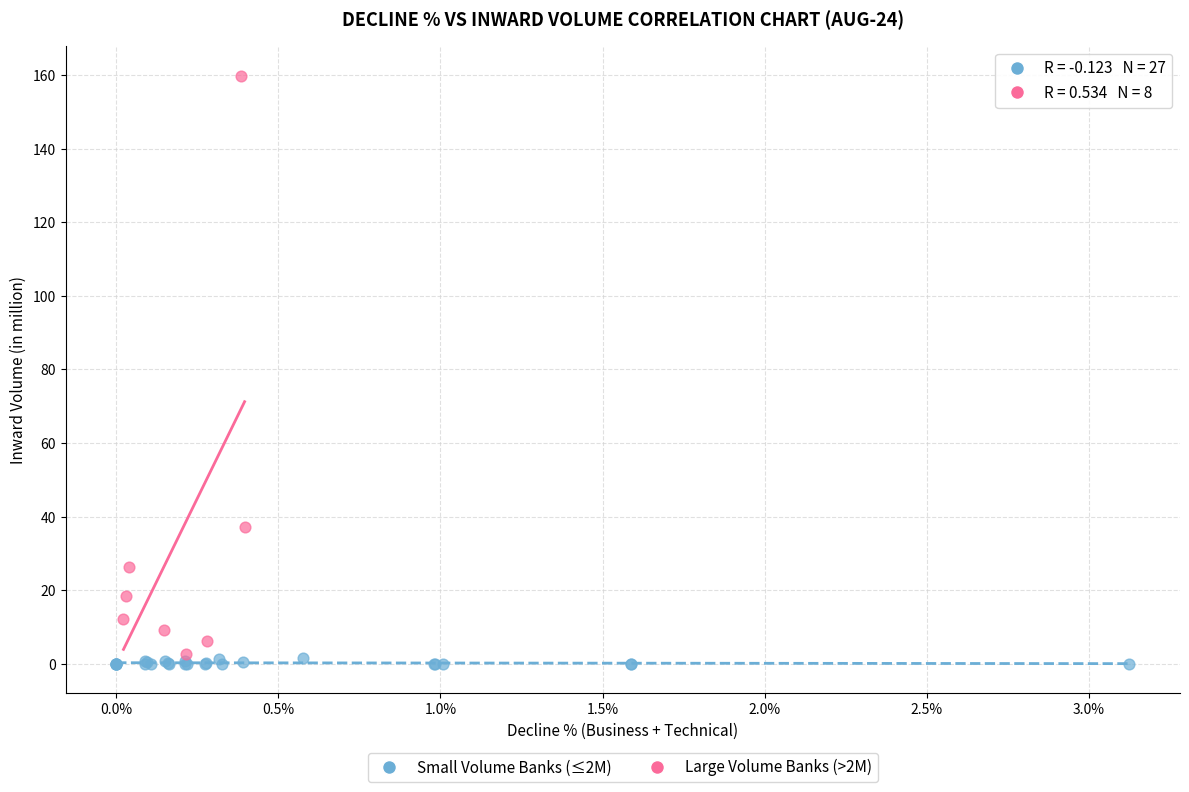

Which series has the widest spread of Y values?

Large Volume Banks (>2M)